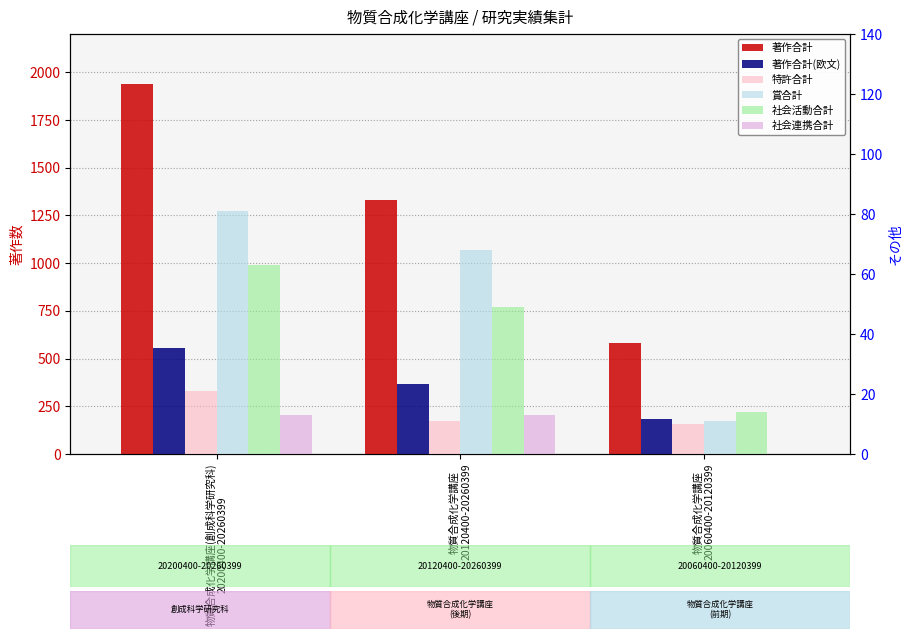

Is it true that 賞合計 equals 11 at 物質合成化学講座
20060400-20120399?

True